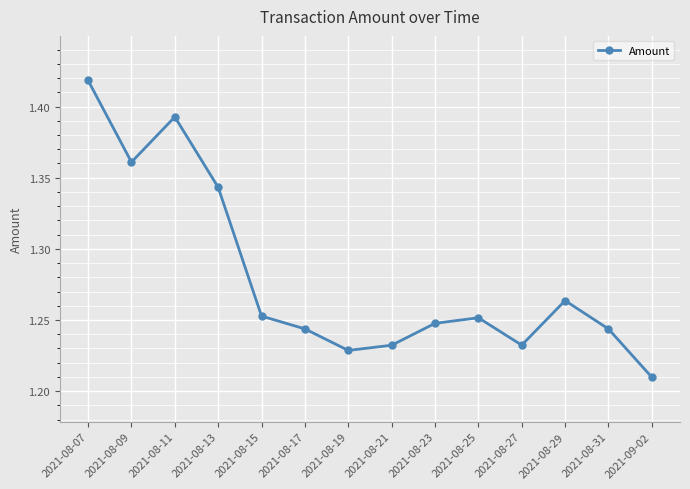

How many values are between 1 and 2?

14